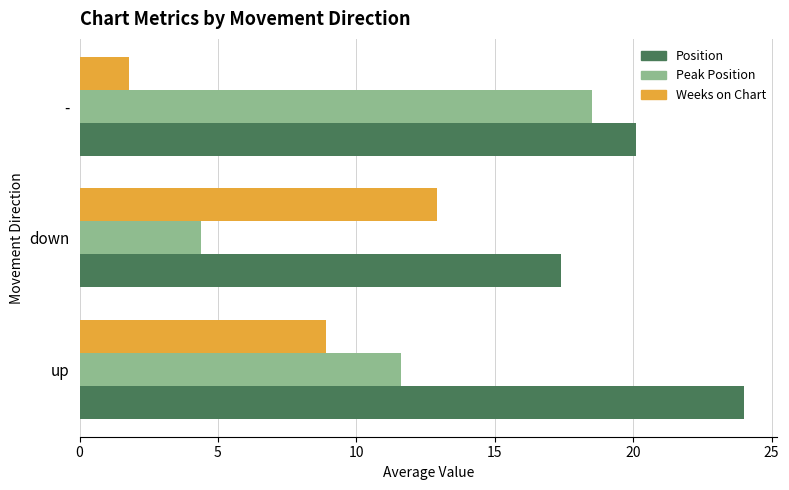

What is the spread (max minus min) of values at down?

13.0